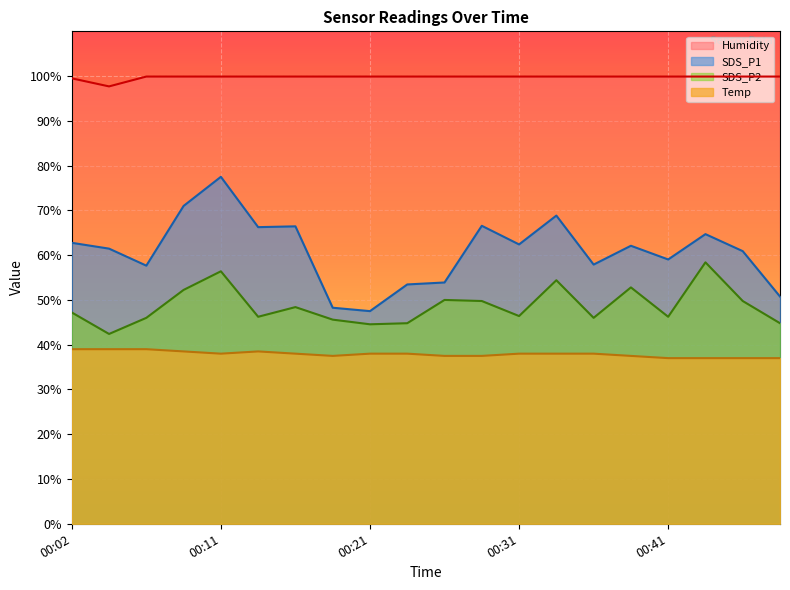

Which series has the widest spread of values?

SDS_P1